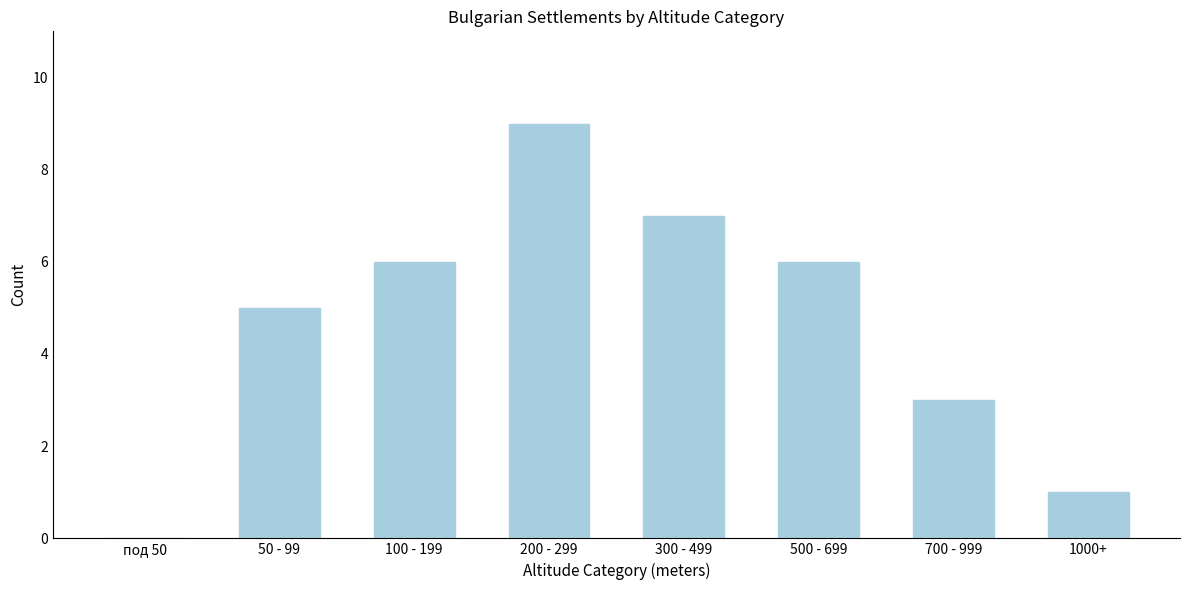

Reading left to right, what are all the values shown in this chart?

под 50=0	50 - 99=5	100 - 199=6	200 - 299=9	300 - 499=7	500 - 699=6	700 - 999=3	1000+=1